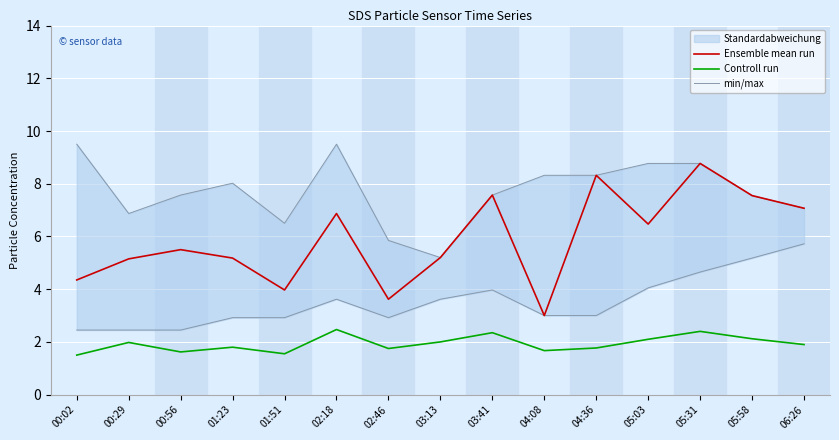

Is it true that Controll run equals 1.9 at 06:26?

True